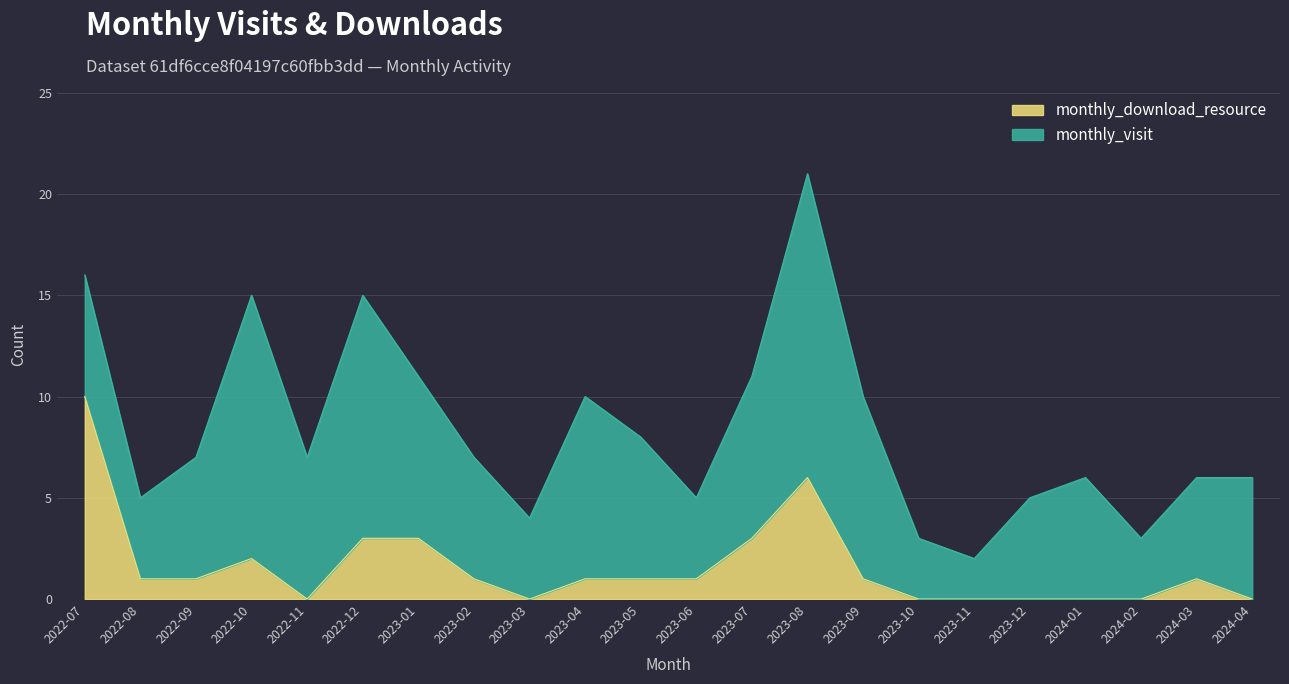

At which label does monthly_download_resource reach its peak?

2022-07